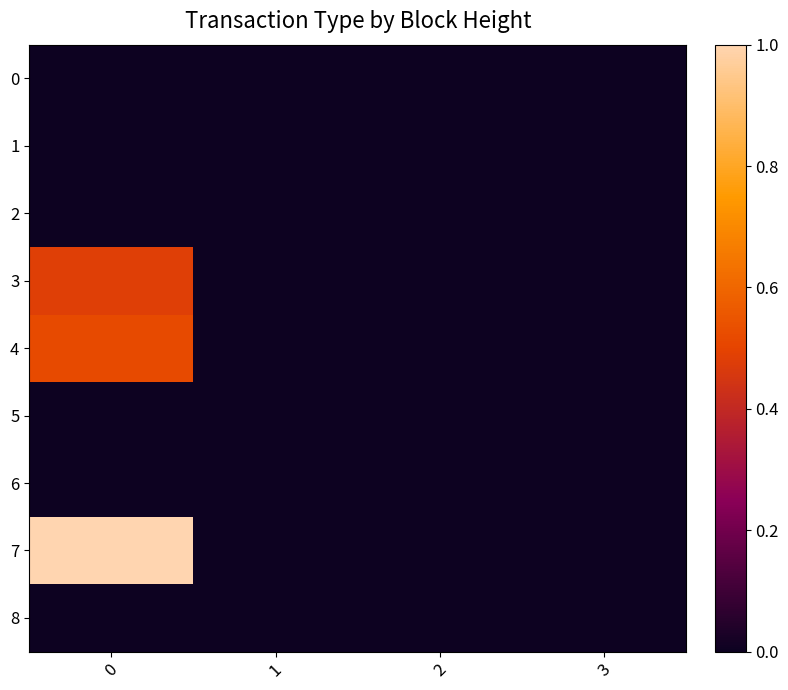

What is the total value across all series at 0?

2.0